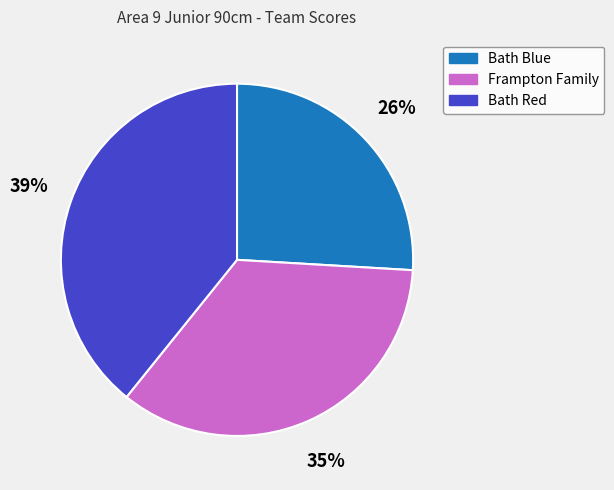

To the nearest percent, what percentage of the pie is Frampton Family?

35%